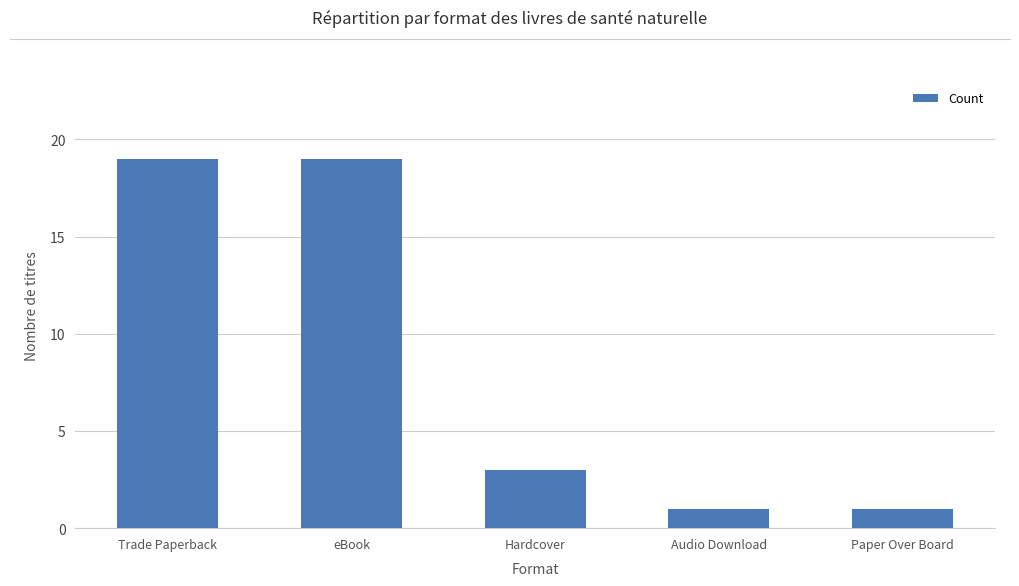

What is the minimum value shown in the chart?

1